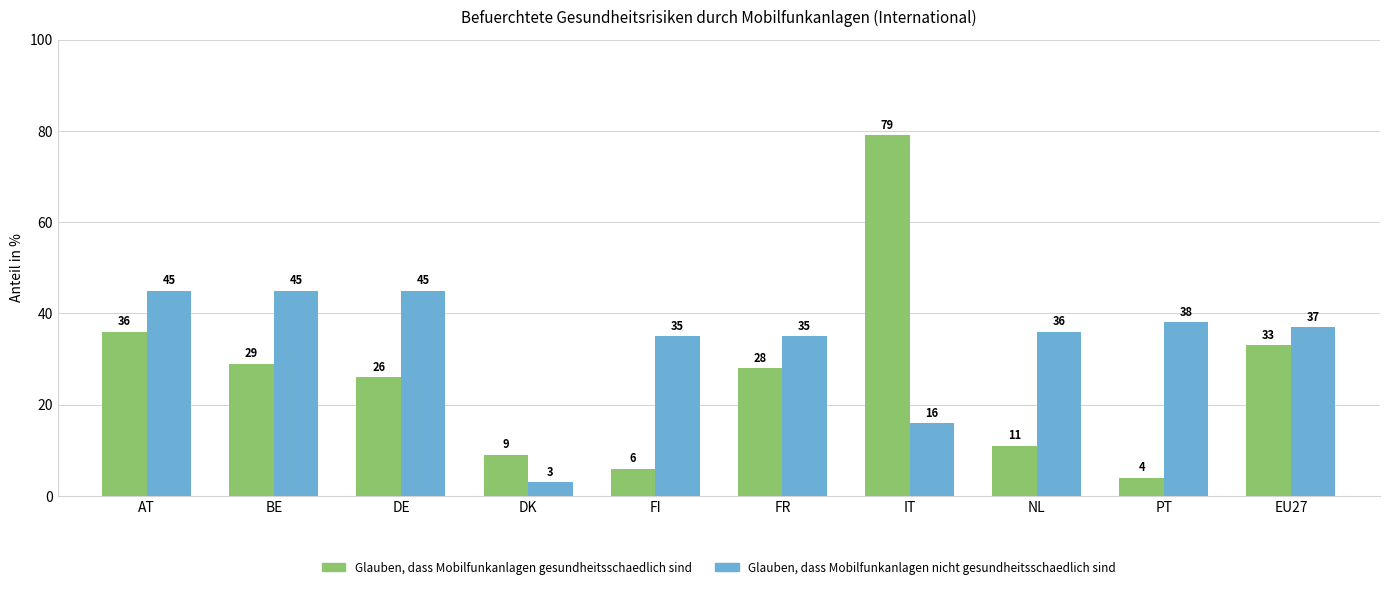

What is the greatest value displayed?

79